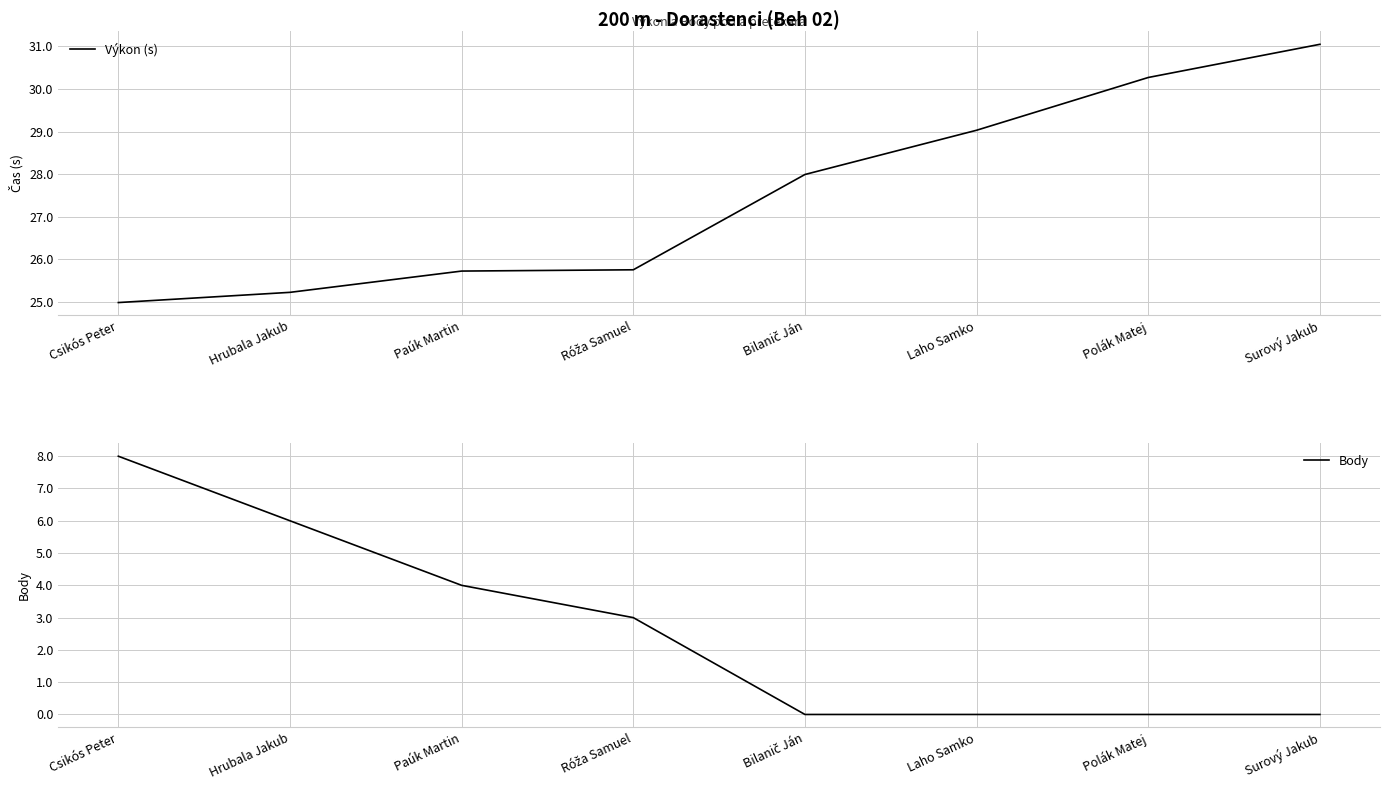

What are all the series names shown in the legend?

Výkon (s), Body